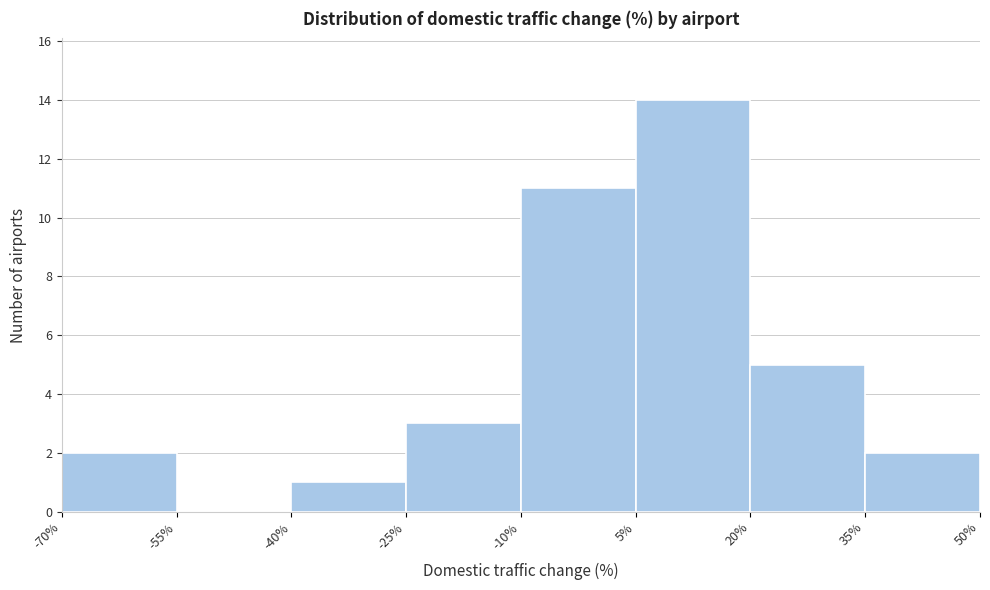

Reading left to right, transcribe this chart: for each bar, give the range it covers on the x-axis and its height. The values are not printed on the chart, so give them approximately, as read against the axis.

-70% to -55%: 2
-55% to -40%: 0
-40% to -25%: 1
-25% to -10%: 3
-10% to 5%: 11
5% to 20%: 14
20% to 35%: 5
35% to 50%: 2